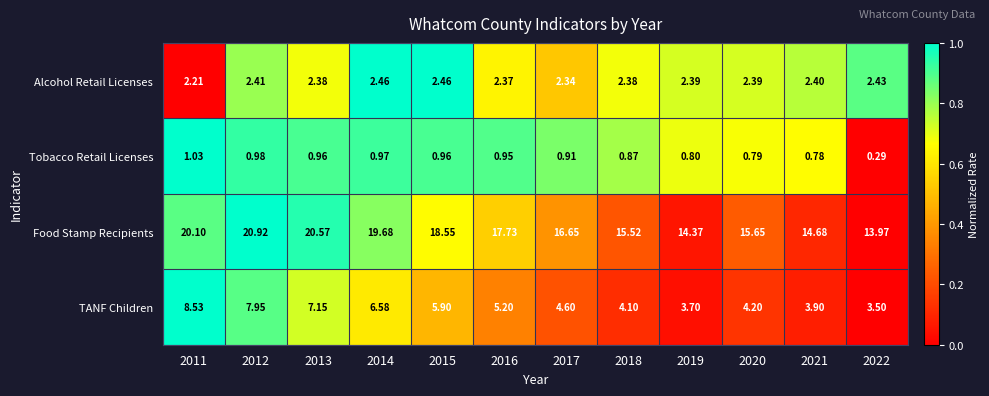

At 2013, list the series in order from largest to smallest.

Food Stamp Recipients, TANF Children, Alcohol Retail Licenses, Tobacco Retail Licenses